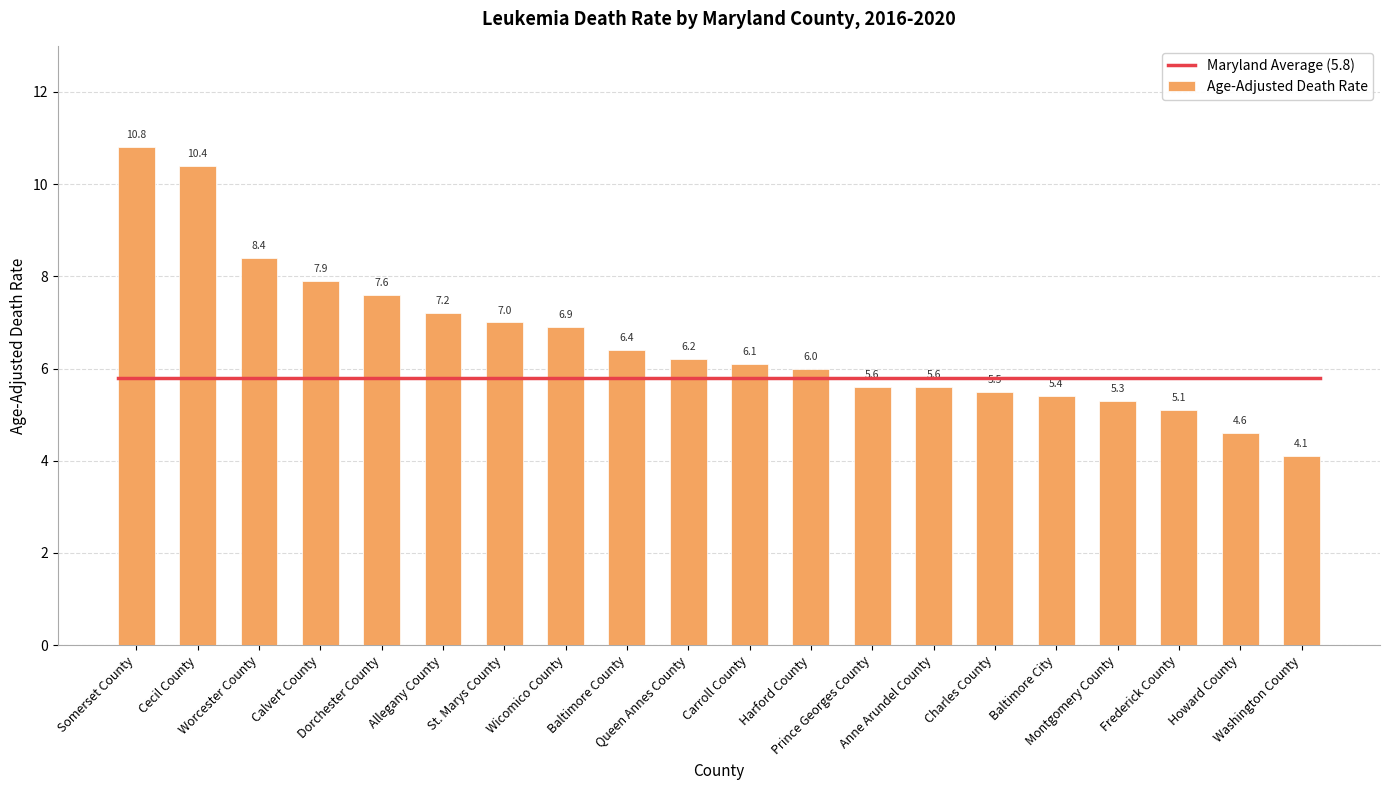

Between Montgomery County and Allegany County, which is larger?

Allegany County